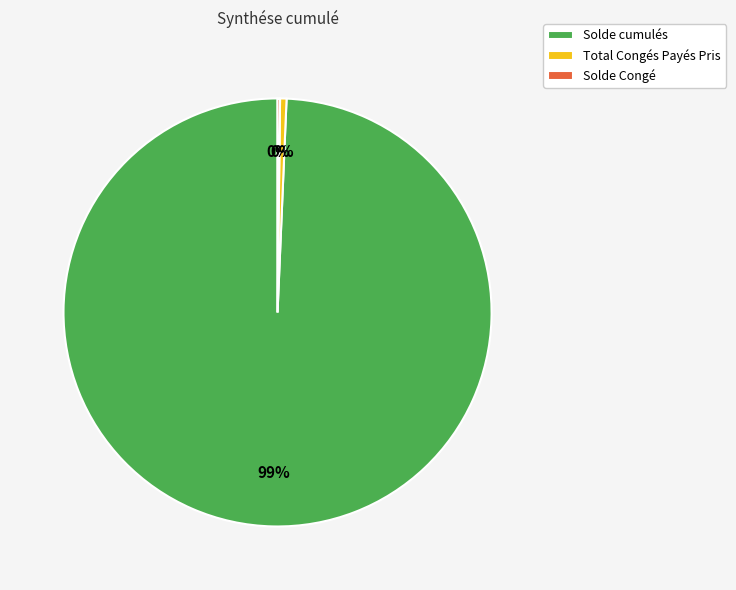

True or false: Solde cumulés accounts for 87% of the total.

False